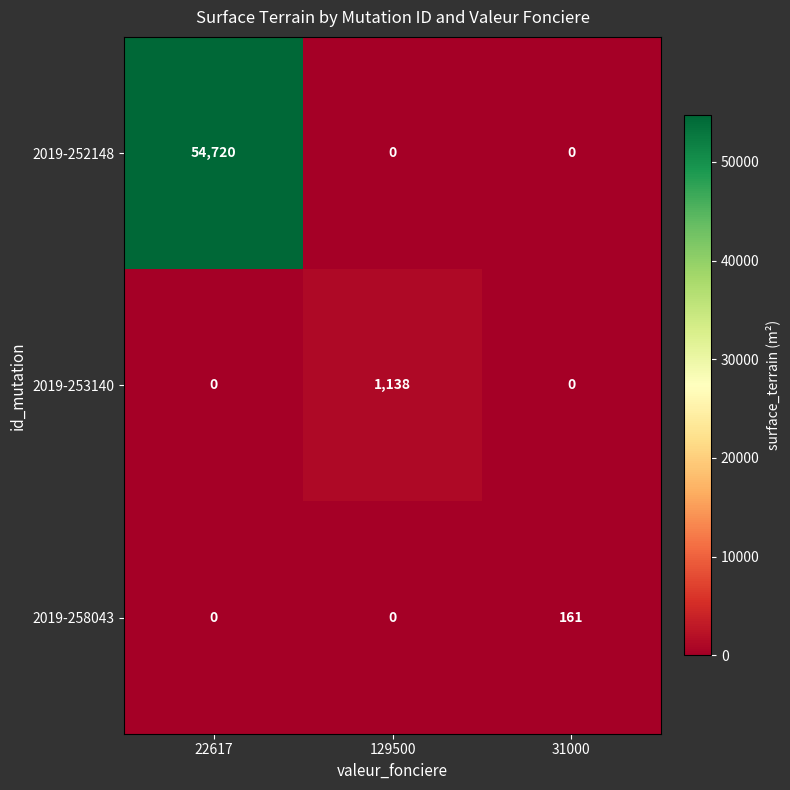

The 2019-258043 series shows 48 at 31000. True or false?

False